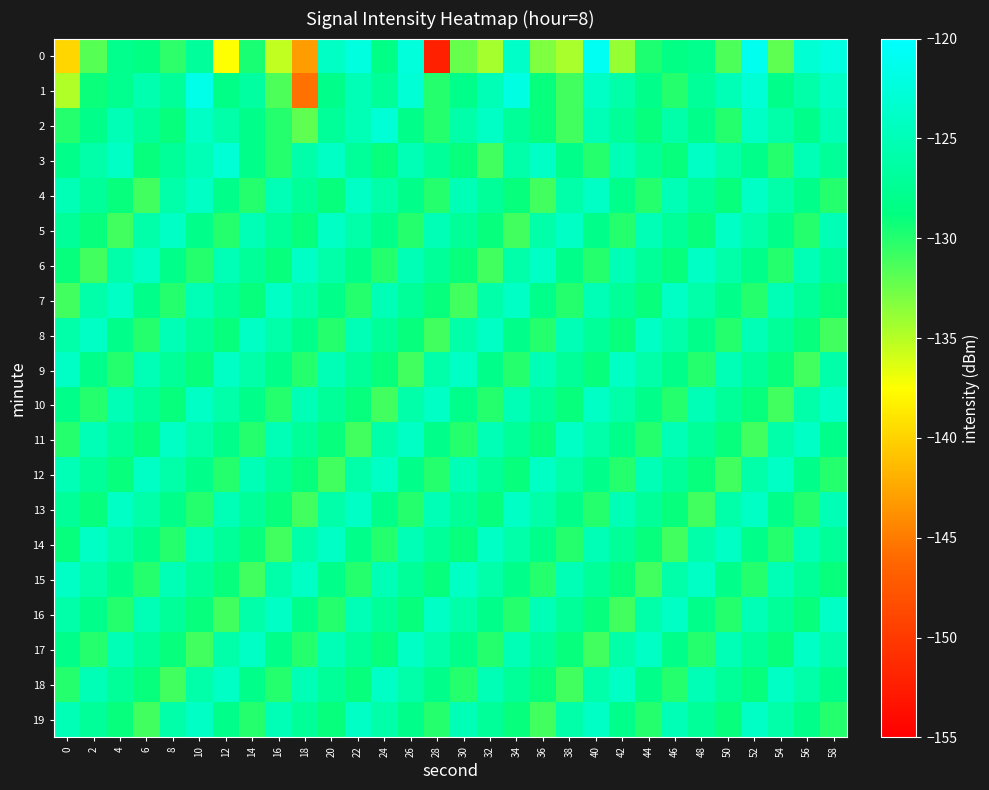

What is the smallest value displayed?

-152.2